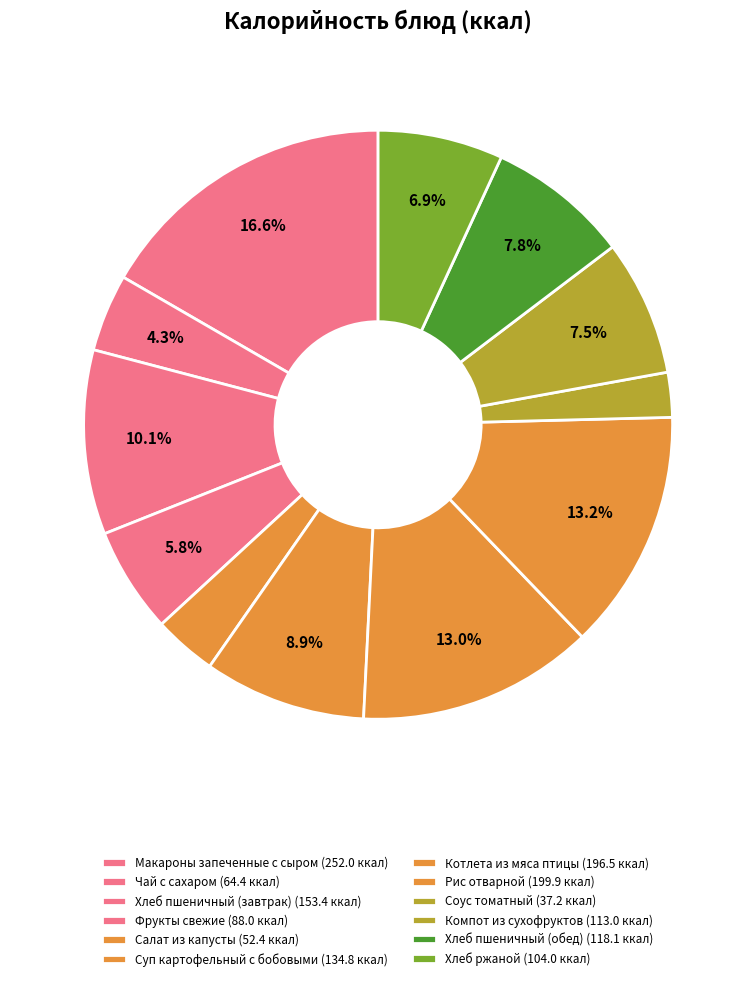

How many segments does this pie chart have?

12